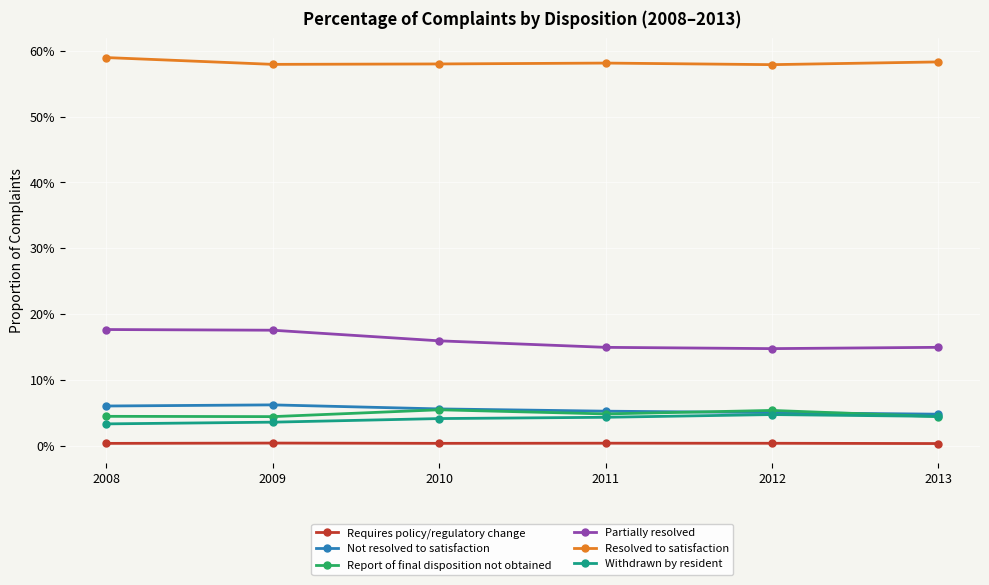

Count the number of data series in this chart.

6